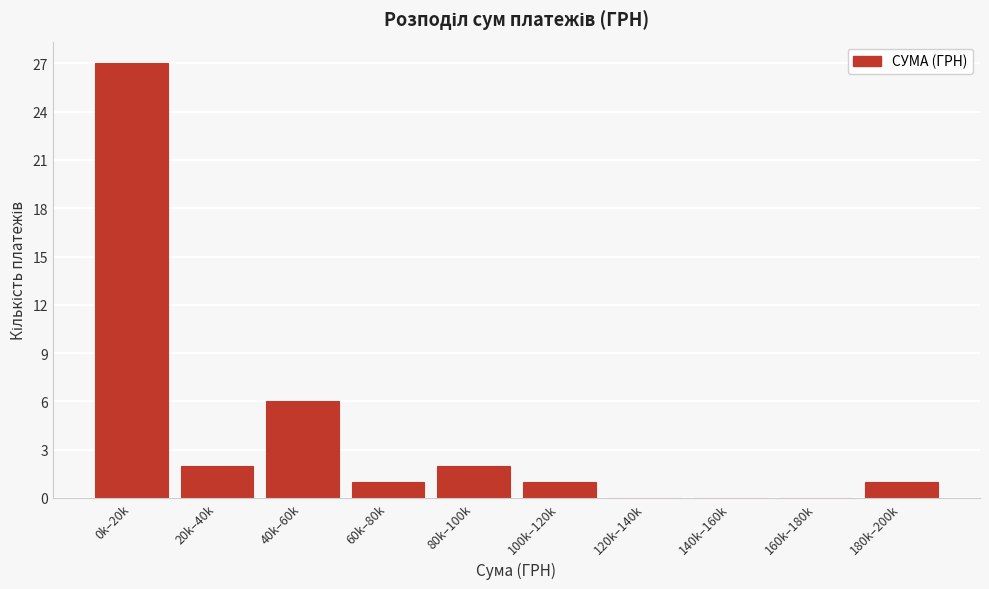

Reading left to right, what are all the values shown in this chart?

0k–20k=27	20k–40k=2	40k–60k=6	60k–80k=1	80k–100k=2	100k–120k=1	120k–140k=0	140k–160k=0	160k–180k=0	180k–200k=1